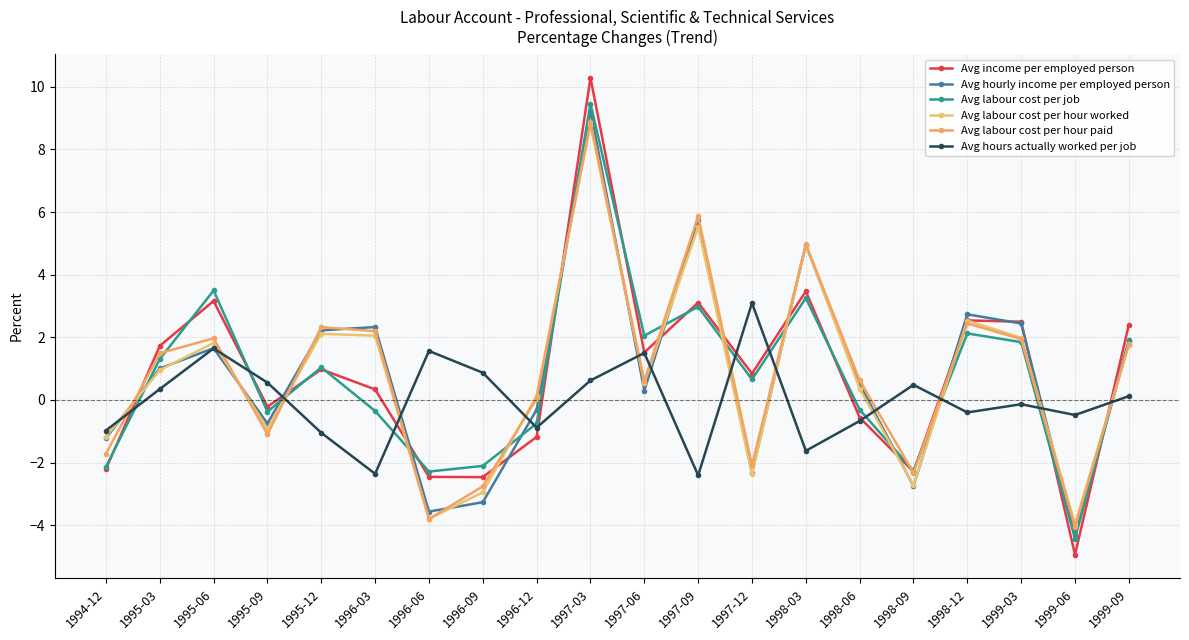

Where is the first local maximum for Avg hourly income per employed person?

1995-06